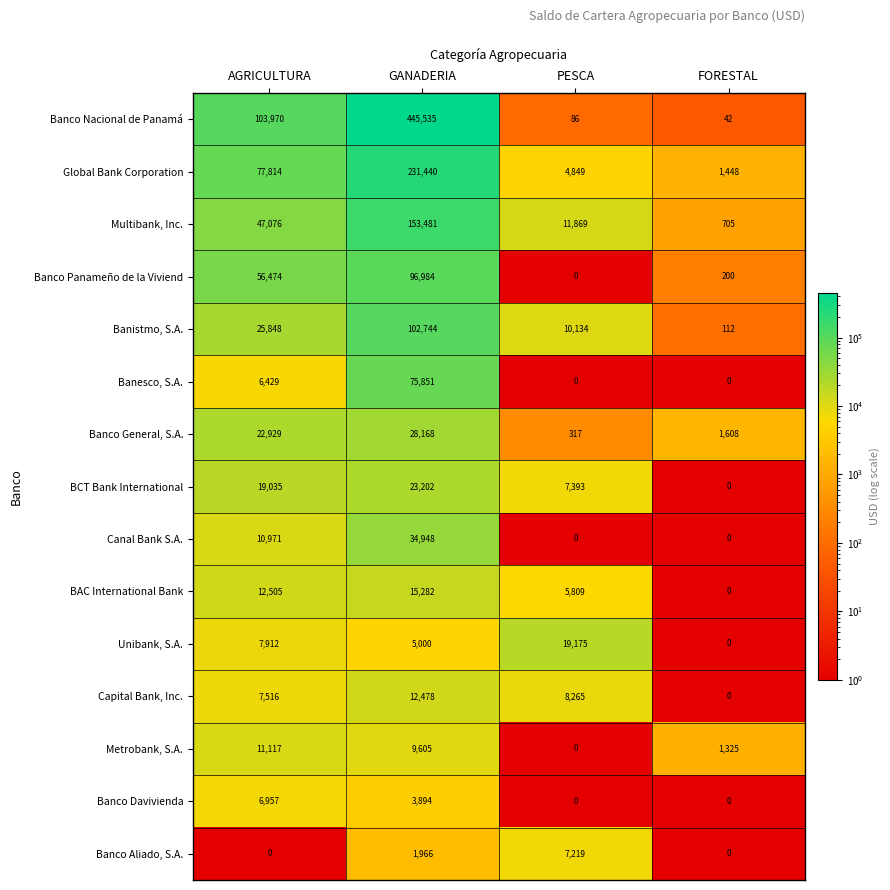

At how many categories does at least one series exceed 279250?

1